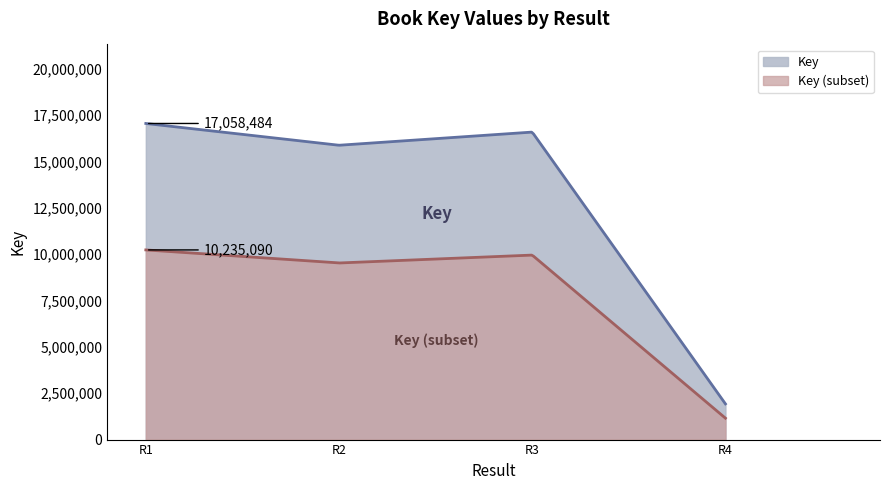

What is the minimum value for Key?

1926776.0